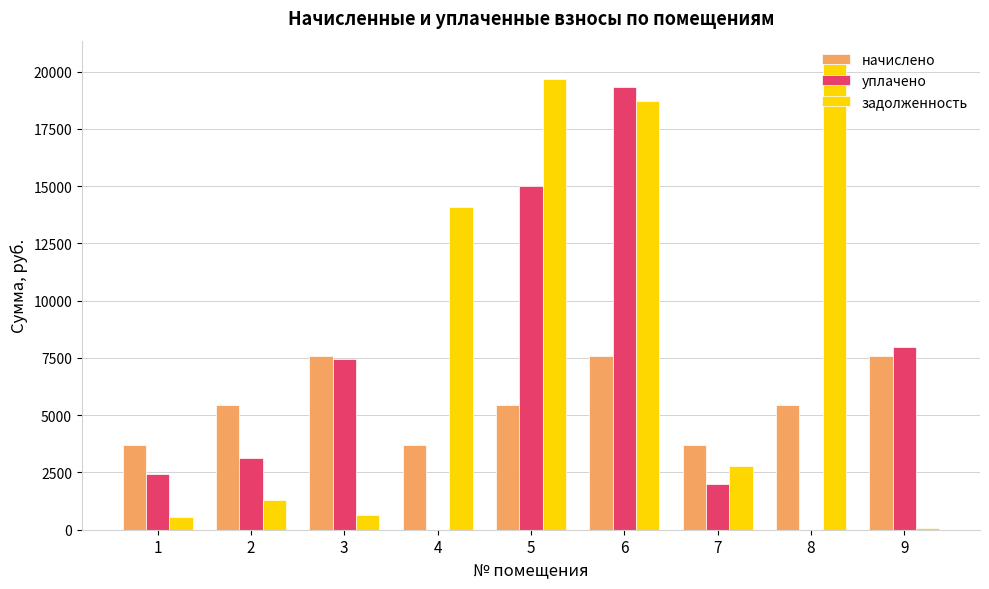

What is the sum of all уплачено values?

57371.5